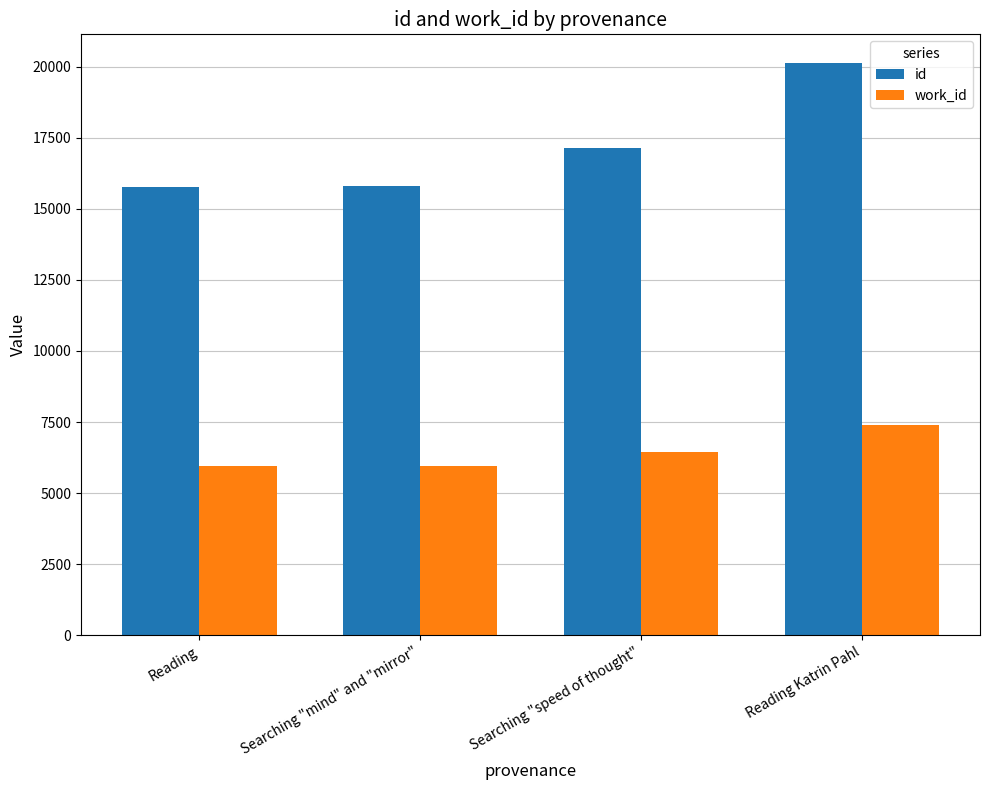

What is the spread (max minus min) of values at Reading?

9792